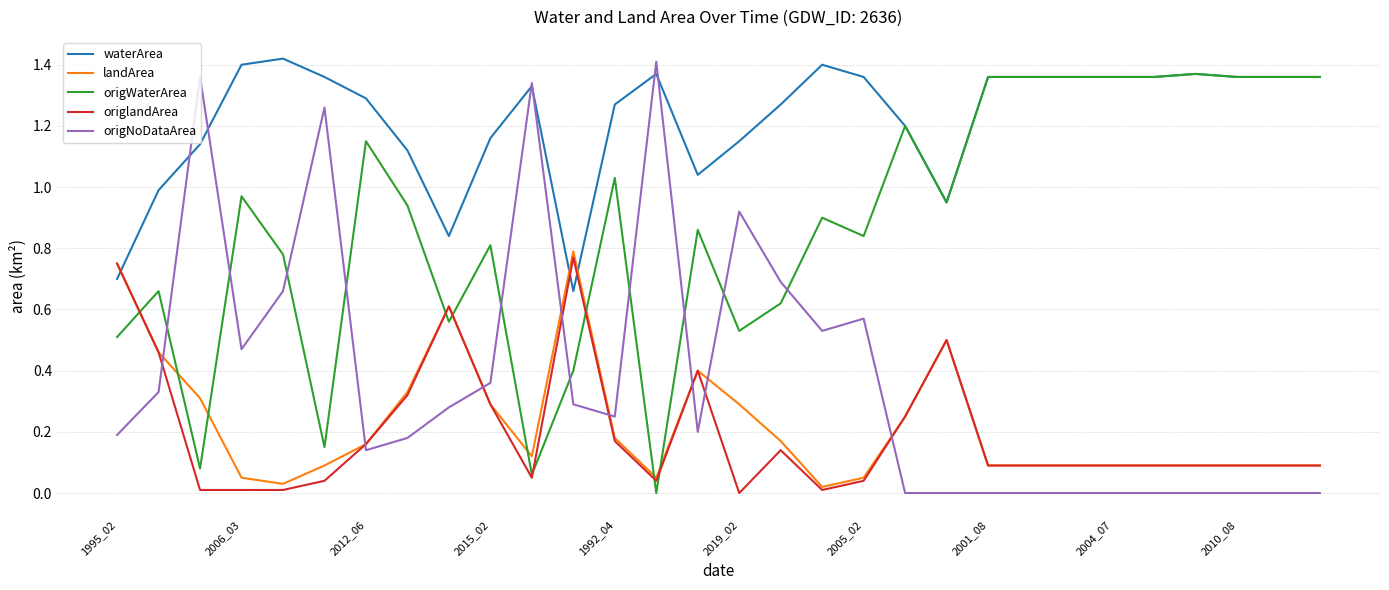

How many intersections are there between origWaterArea and origlandArea?

7